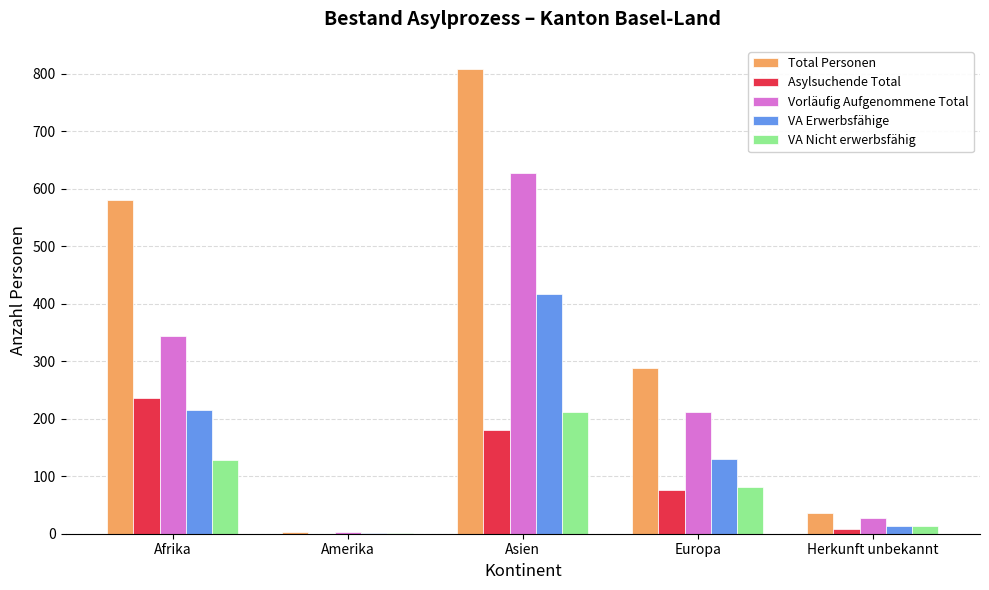

The VA Nicht erwerbsfähig series shows 129 at Afrika. True or false?

True